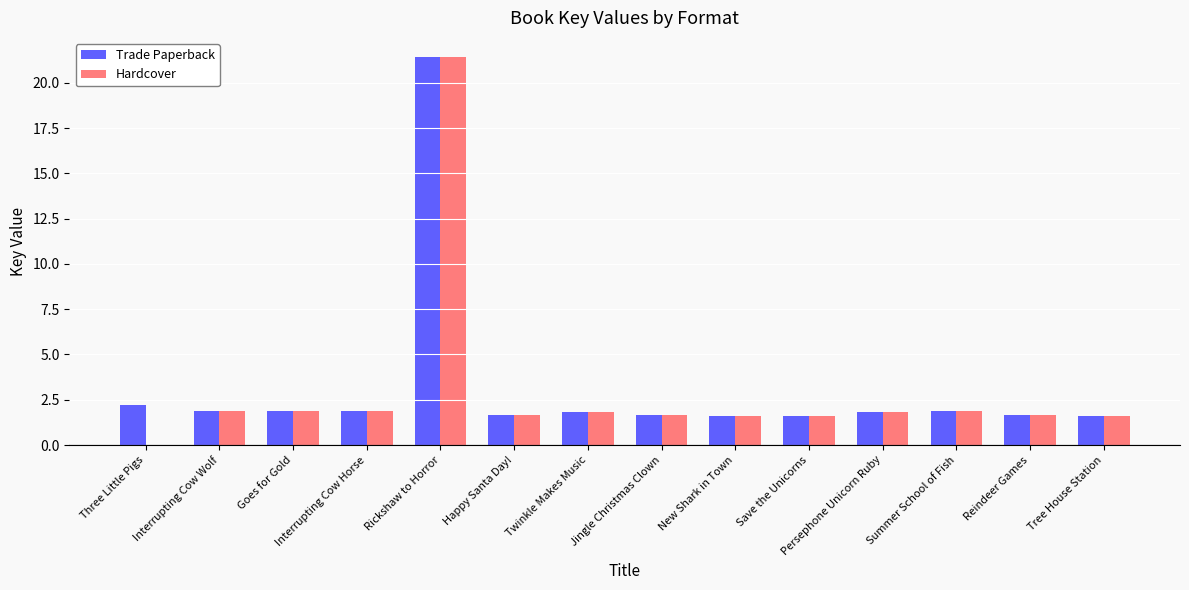

What is the sum of the Hardcover values at New Shark in Town and Reindeer Games?

3.3